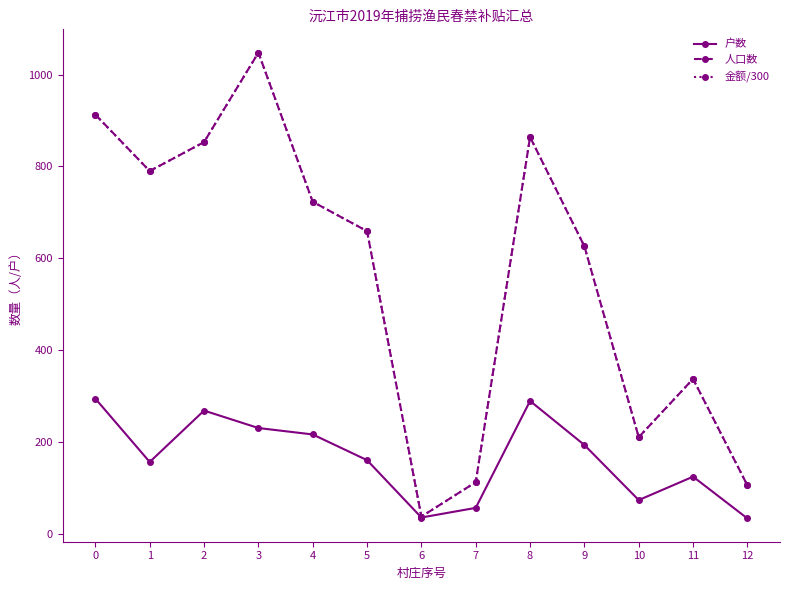

What is the value of the 户数 point at the 13th from the left?

33.0